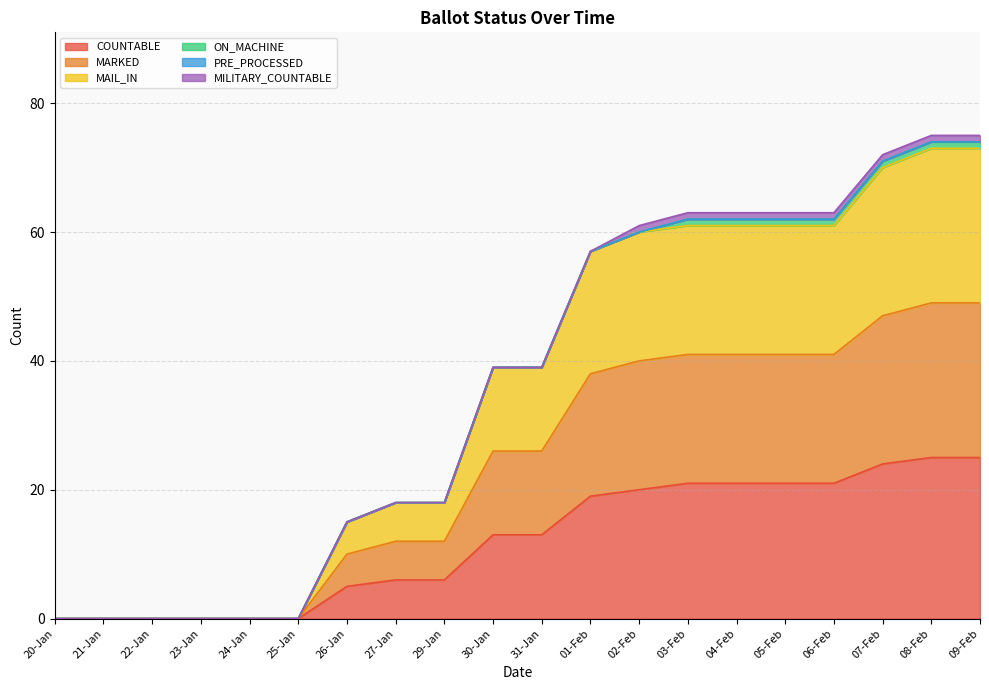

Which has a higher value, 08-Feb or 24-Jan?

08-Feb